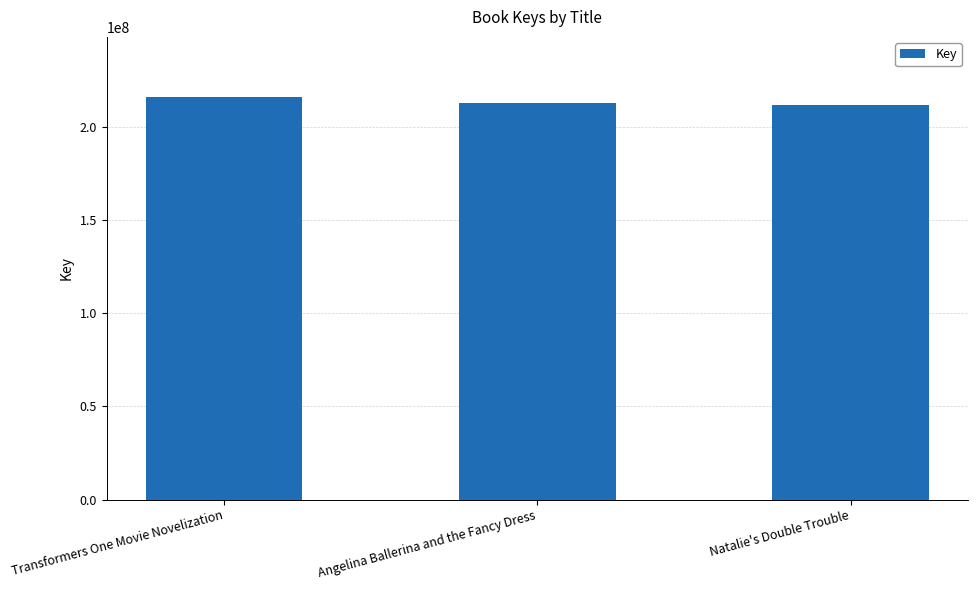

What is the difference between the maximum and second lowest values?

2920164